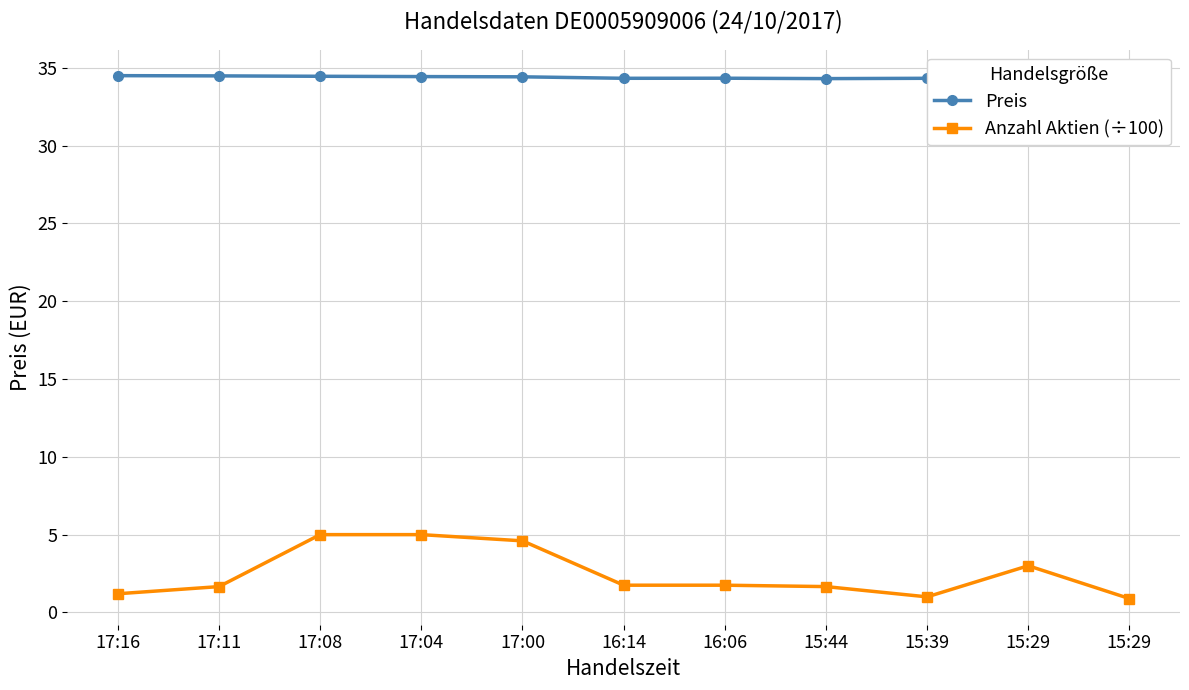

What are all the series names shown in the legend?

Preis, Anzahl Aktien (÷100)